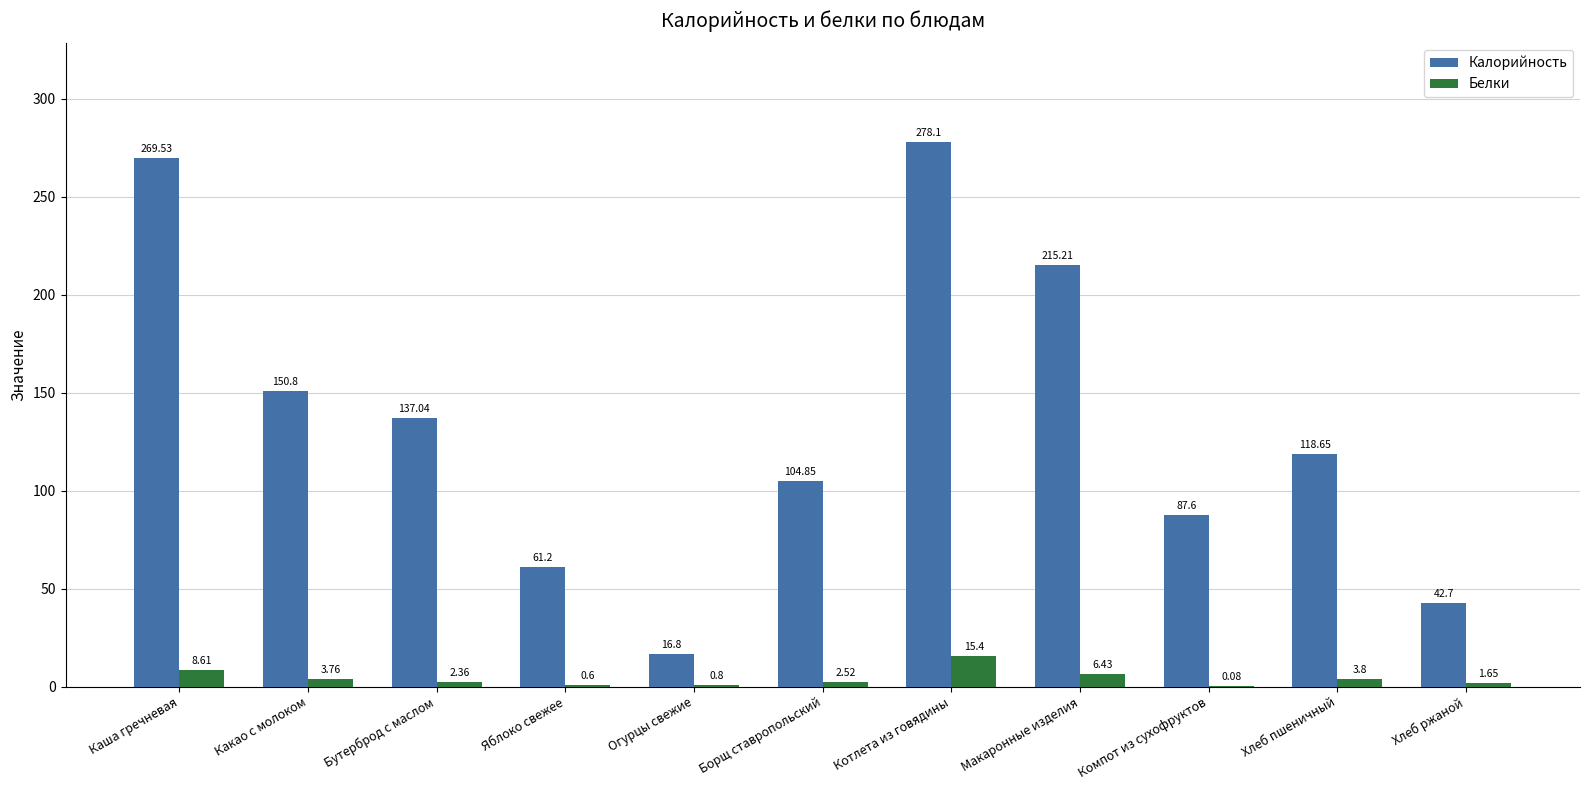

At which category does the chart reach its peak across all series?

Котлета из говядины